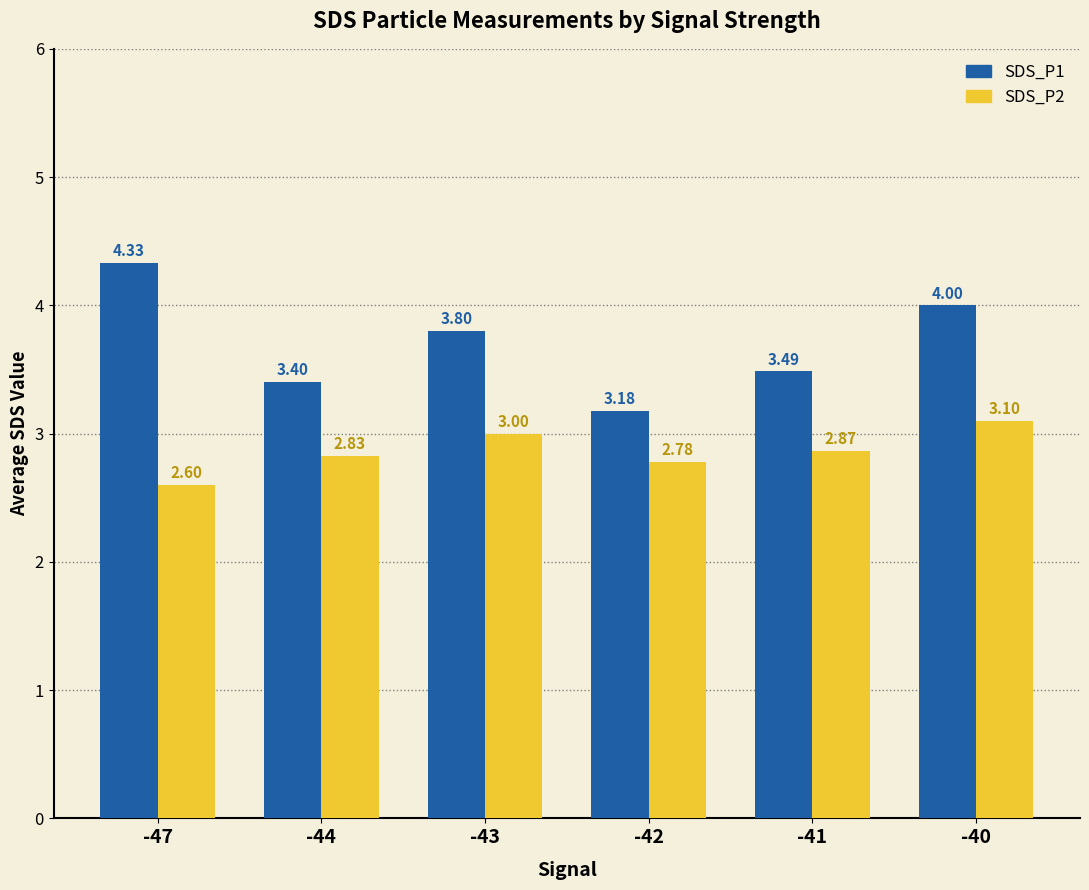

Between -42 and -40, which series saw the biggest shift?

SDS_P1